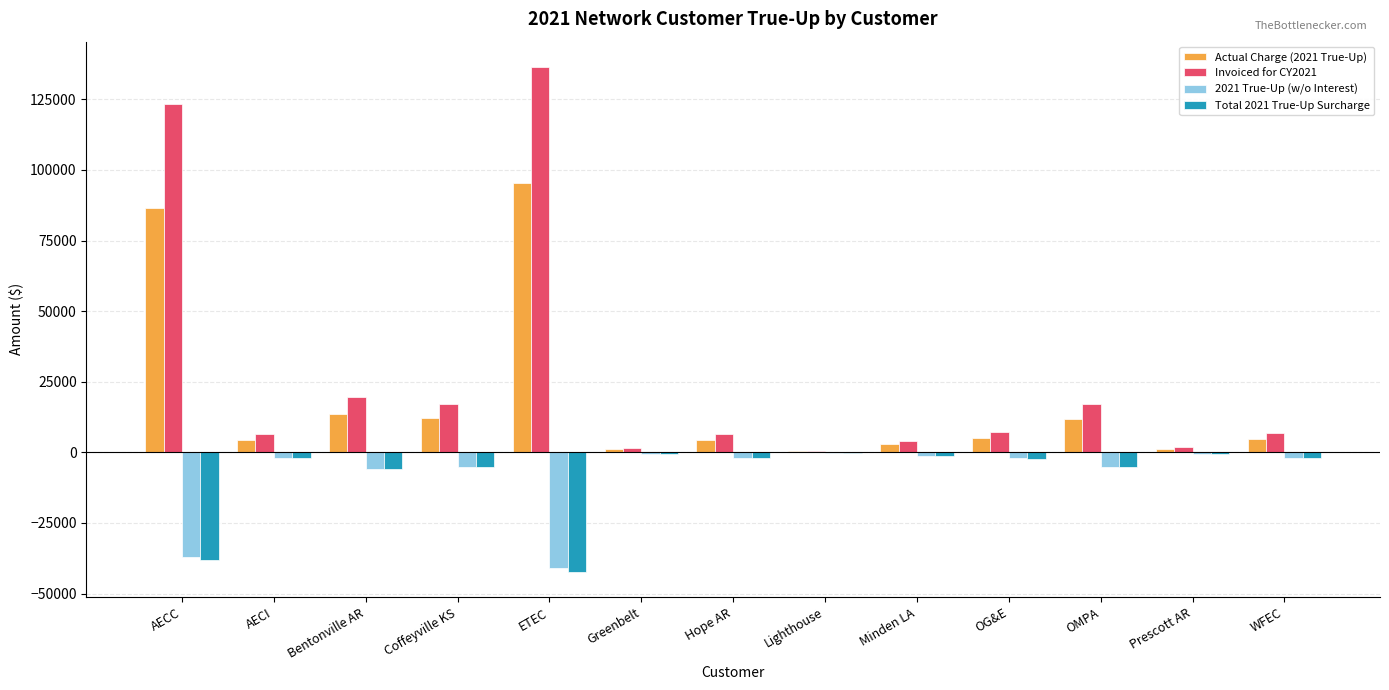

The value of Actual Charge (2021 True-Up) at OMPA is 11870.2. True or false?

True